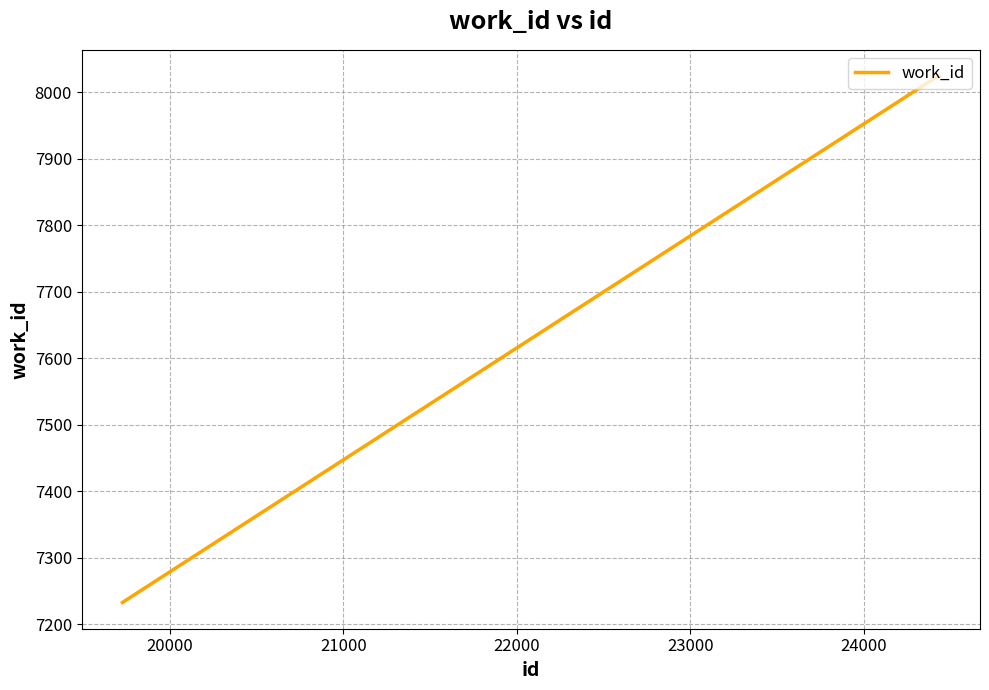

What is the difference between the maximum and minimum values?

791